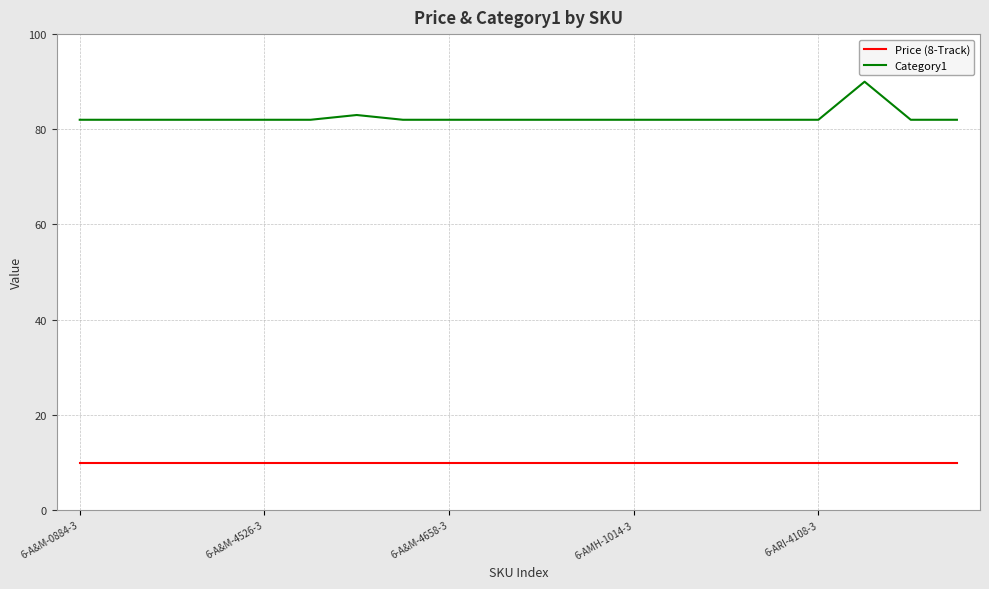

List the series in order of their peak value, lowest first.

Price (8-Track), Category1